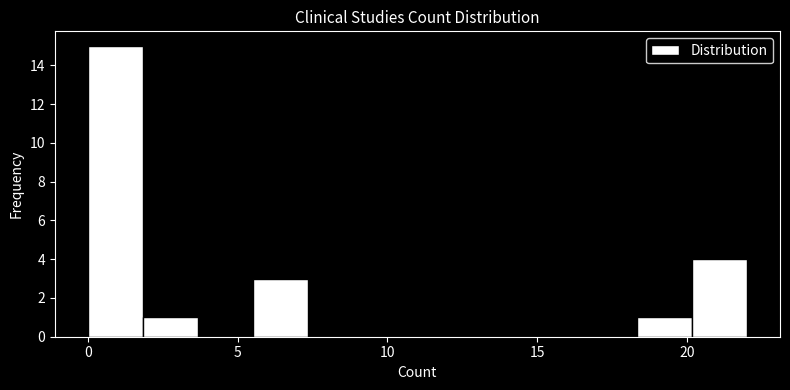

Read against the x-axis, roughly where is the centre of the tallest bar?

1.0